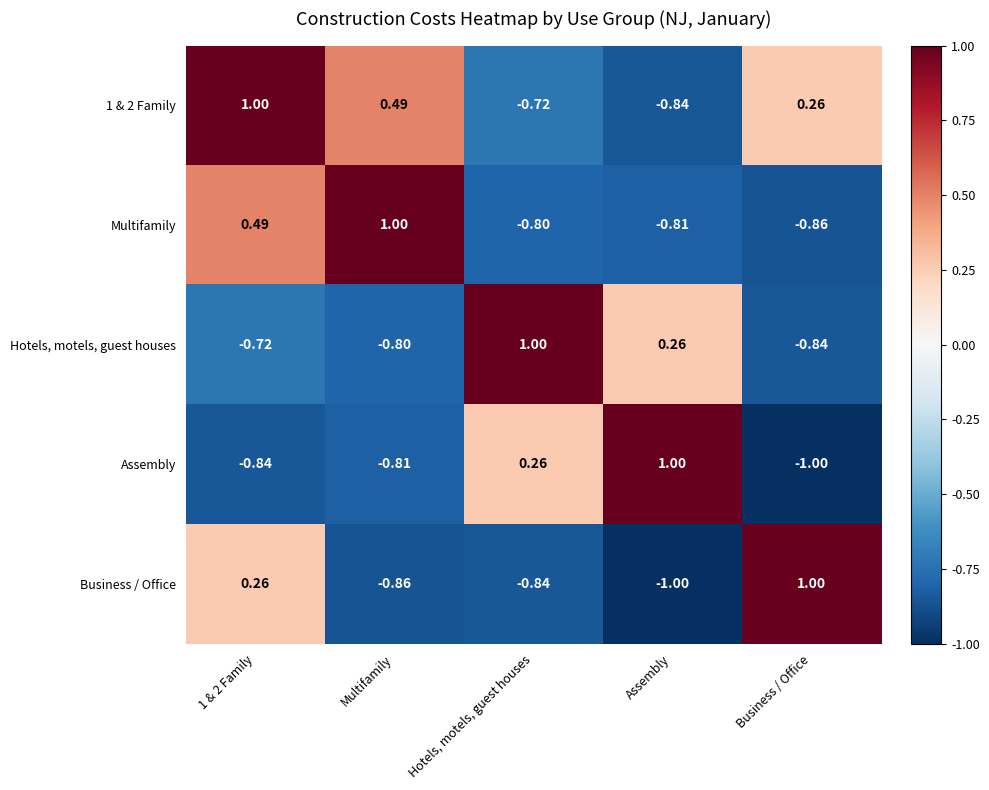

At which label does Hotels, motels, guest houses first exceed 0?

Hotels, motels, guest houses